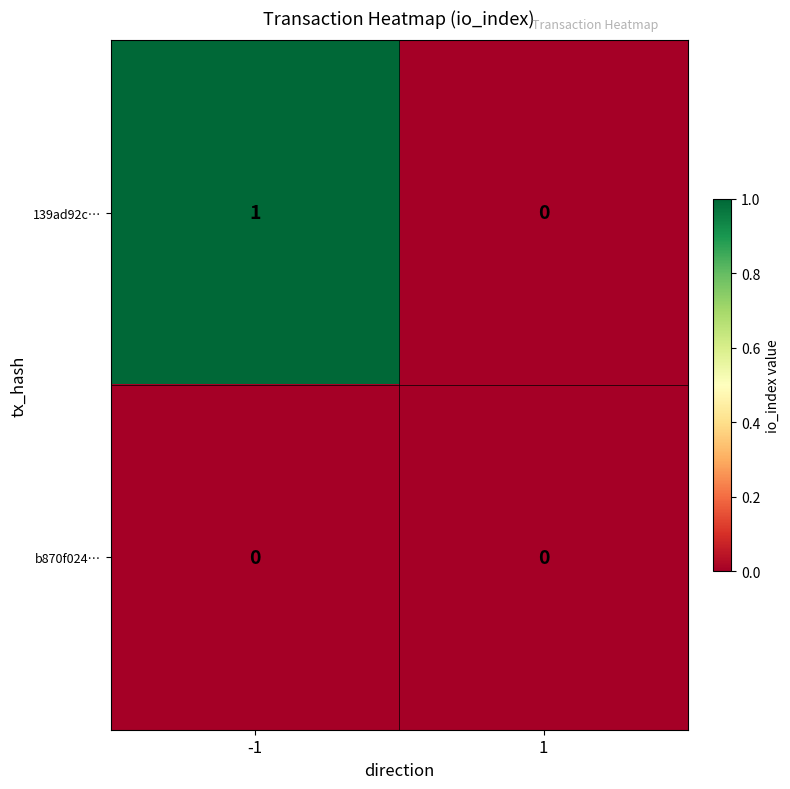

Reading right to left, transcribe all the data shown in this chart.

139ad92c…: 1=0	-1=1
b870f024…: 1=0	-1=0